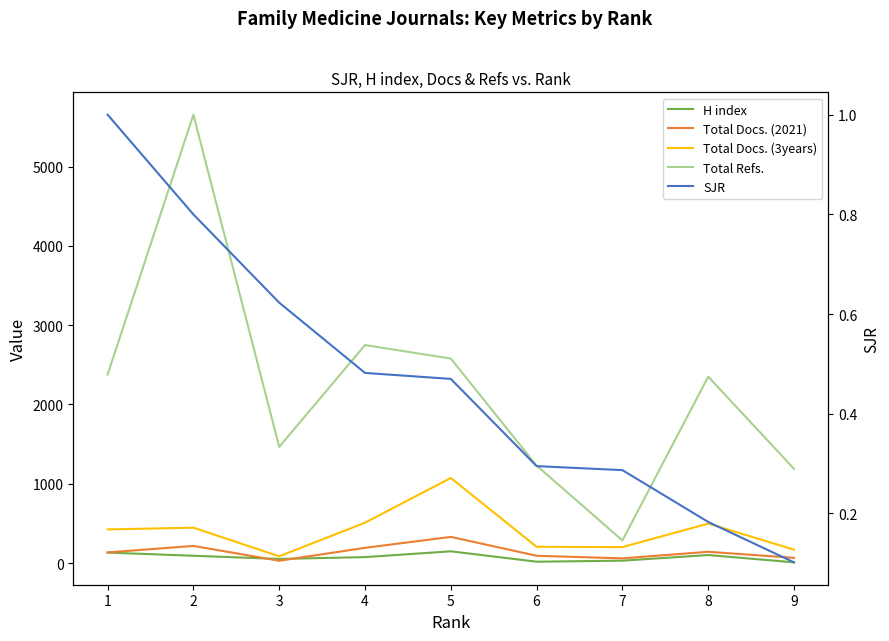

Where does the H index series first go above 75?

1